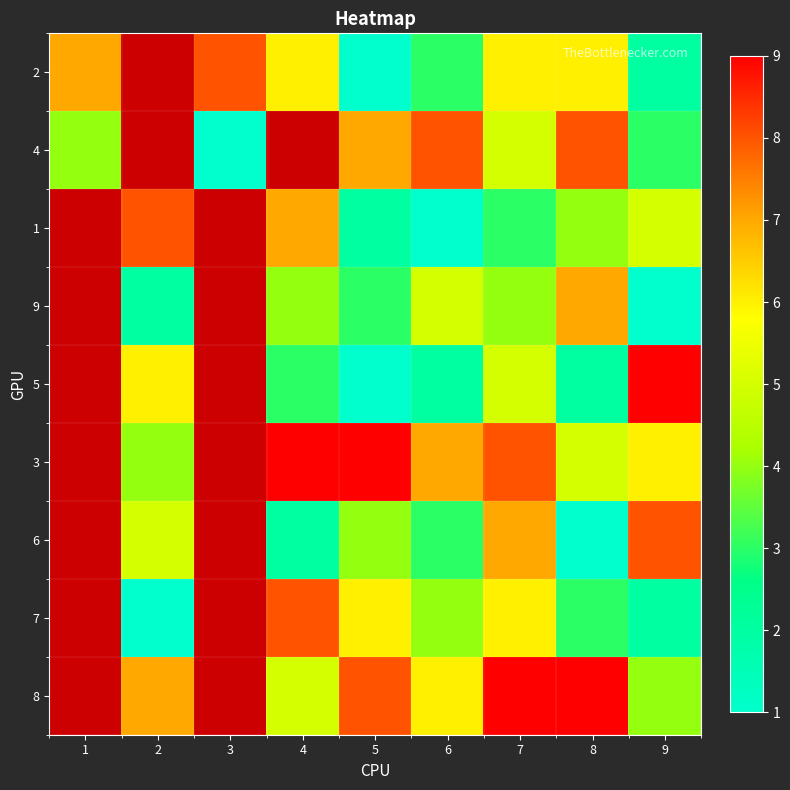

At which label does 8 reach its peak?

1